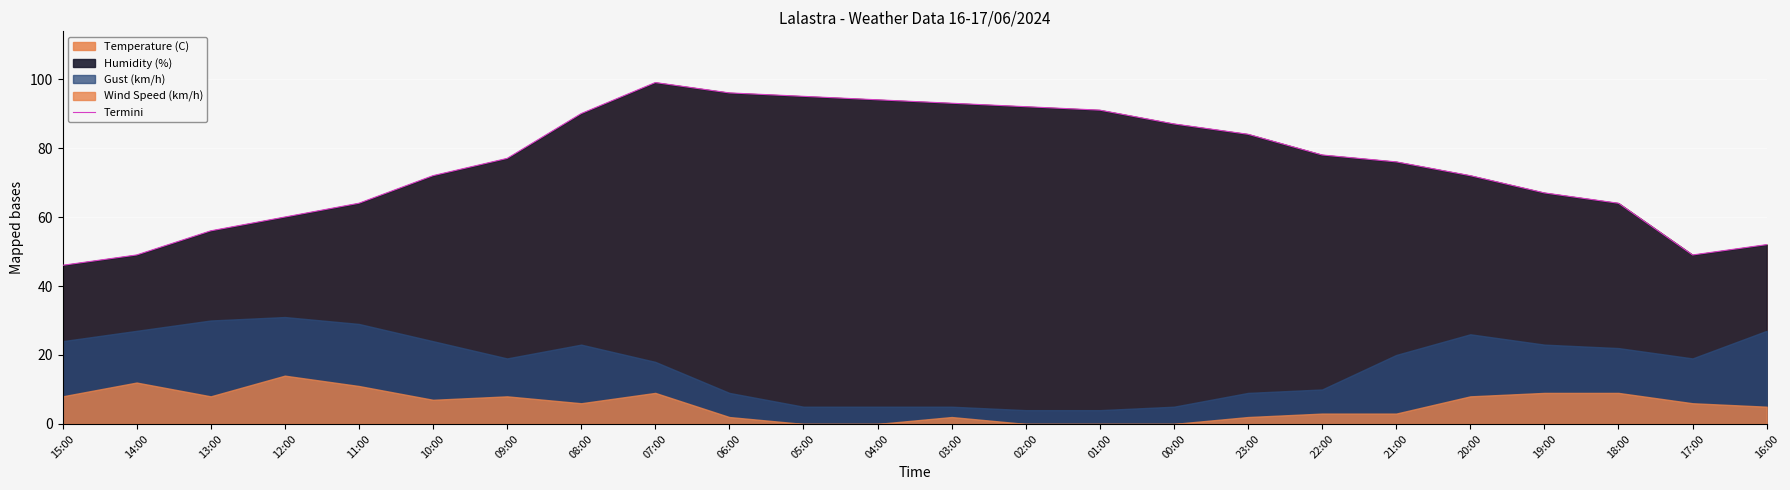

True or false: there are more than 2 points higher than both neighbors.

False